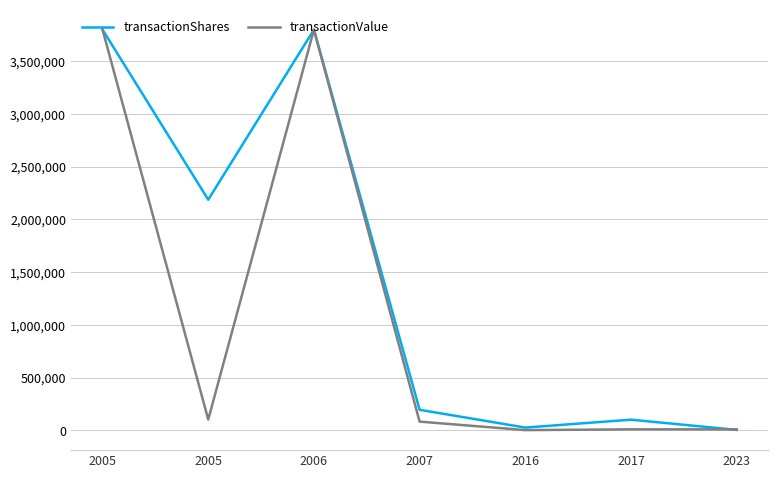

Where does the transactionShares series first go above 194000?

2005